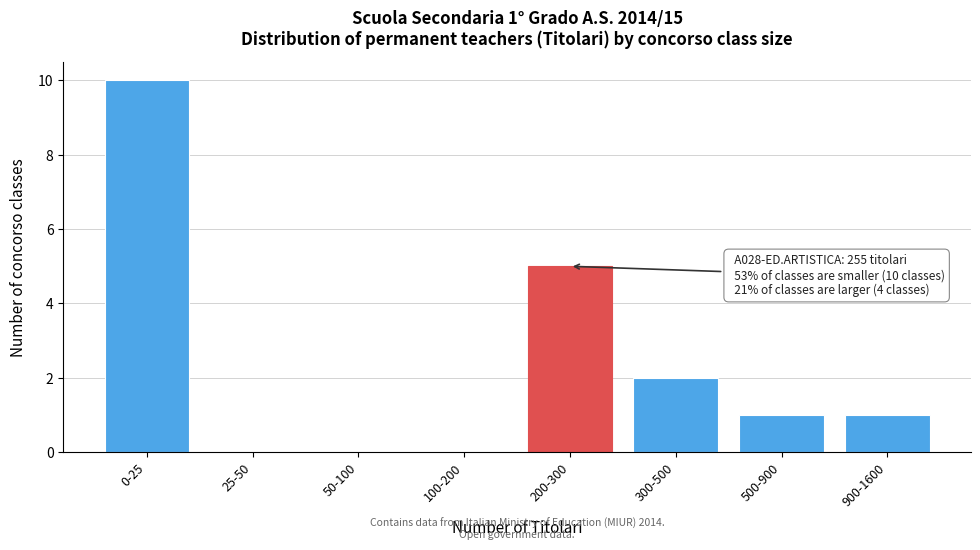

Reading left to right, transcribe all the data shown in this chart.

0-25=10	25-50=0	50-100=0	100-200=0	200-300=5	300-500=2	500-900=1	900-1600=1